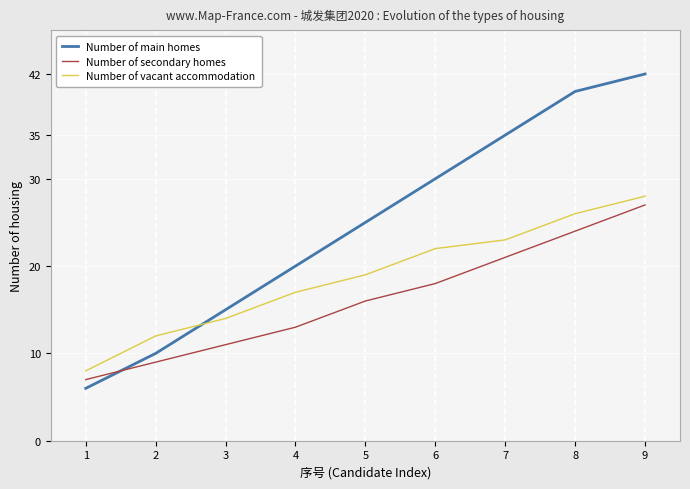

The Number of main homes series shows 35 at 7. True or false?

True